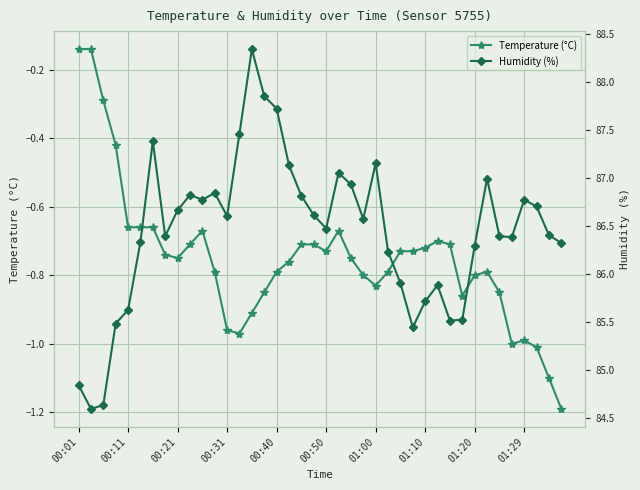

Is the value of Humidity (%) at 00:21 greater than the value of Temperature (°C) at 34?

Yes